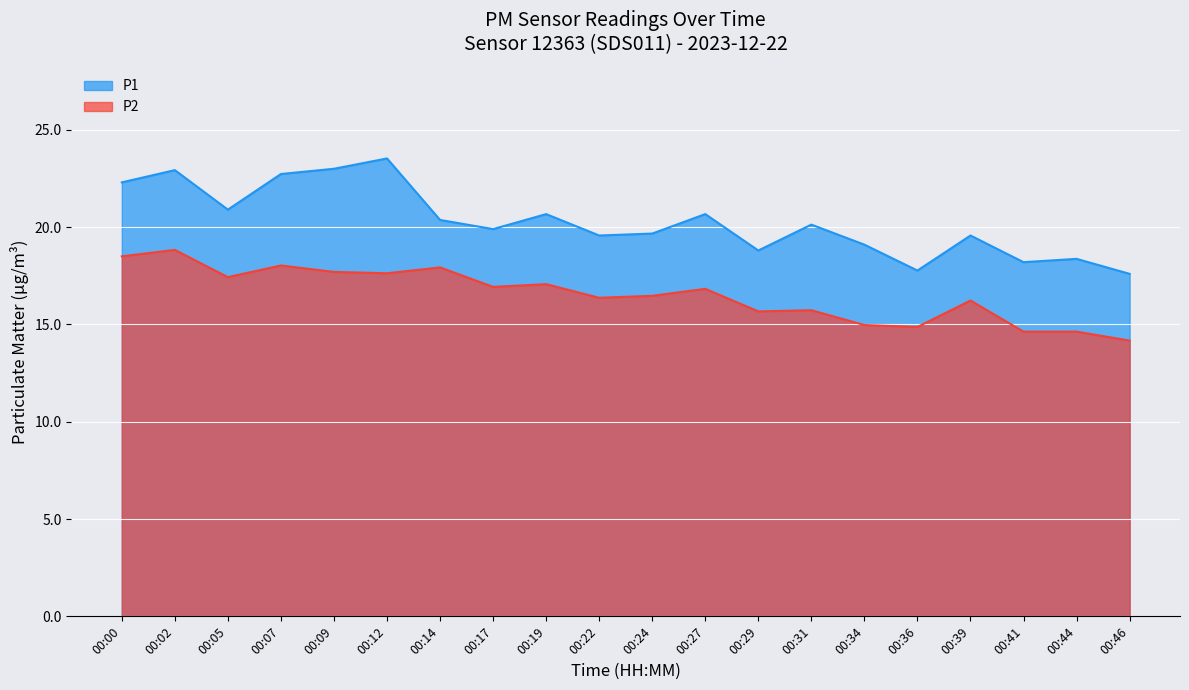

Does the chart display data point markers on the line(s)?

No